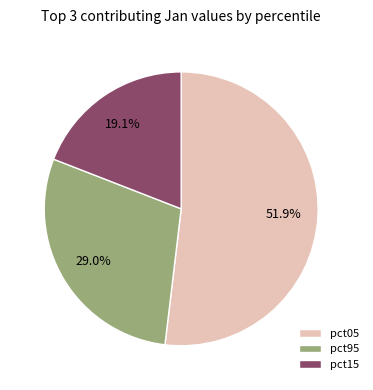

Does any single category account for the majority?

Yes